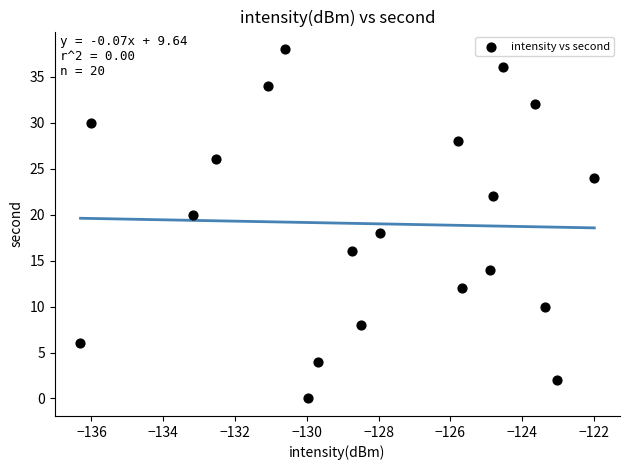

What is the range of Y values (max minus min)?

38